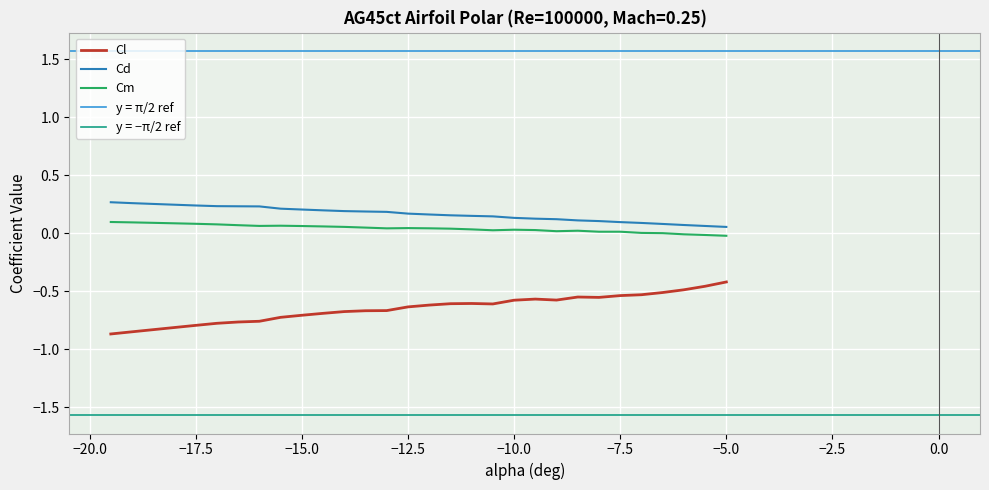

True or false: Cm and Cl cross at least once.

False